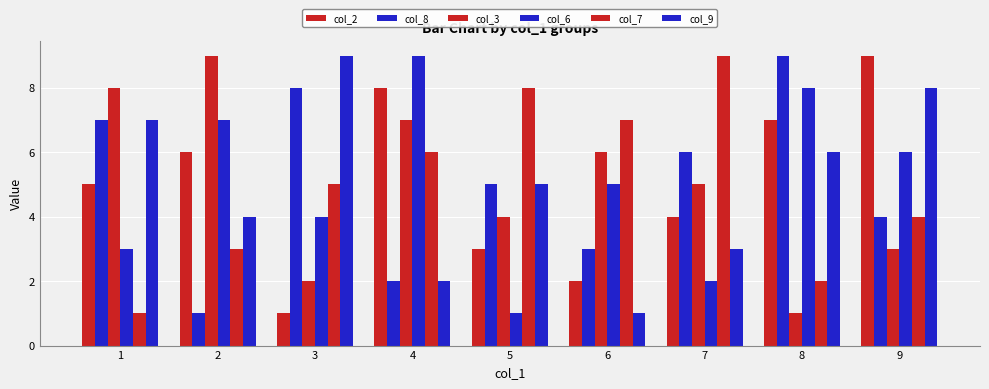

What is the greatest value displayed?

9